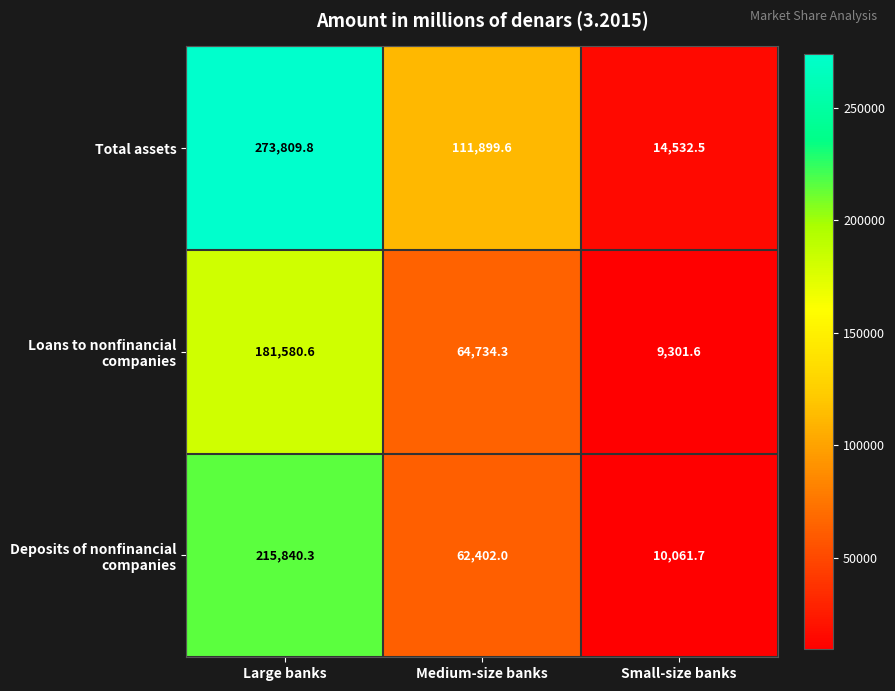

Which label corresponds to the smallest value in the chart?

Small-size banks